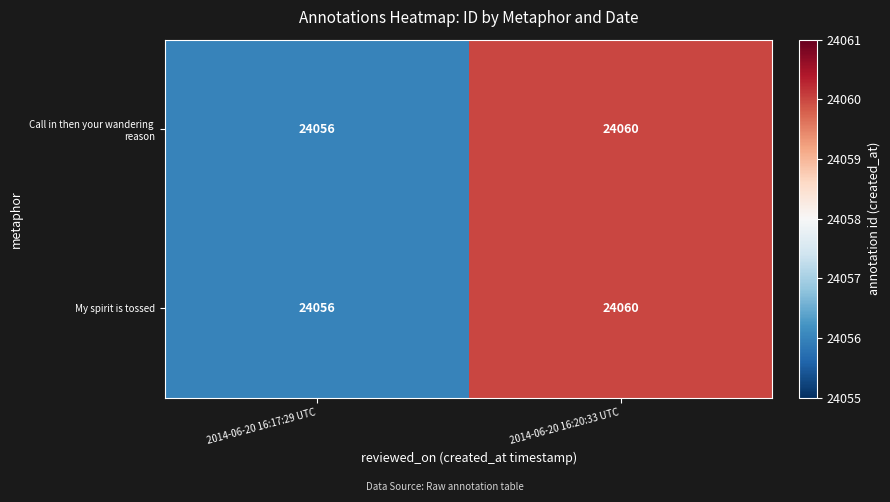

What is the maximum value shown in the chart?

24060